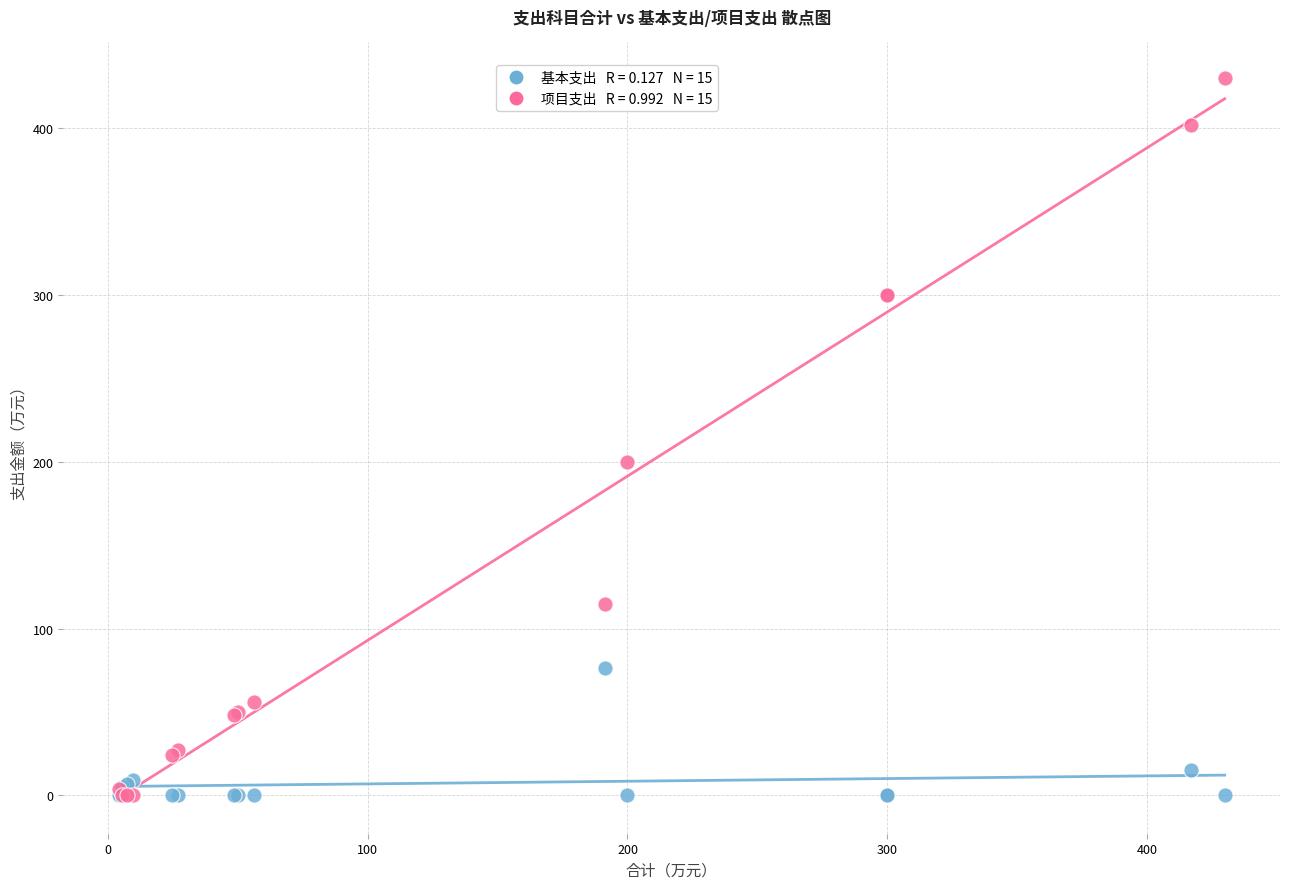

Across all series, what Y value is closest to 215?

200.0